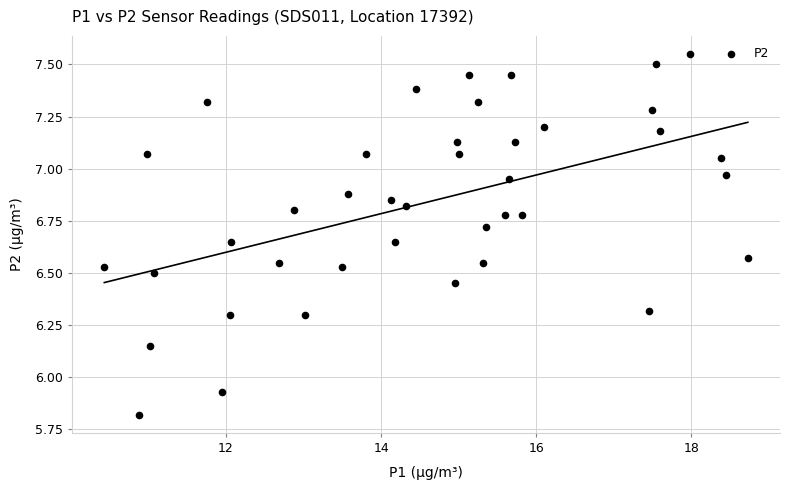

What is the range of X values (max minus min)?

8.3